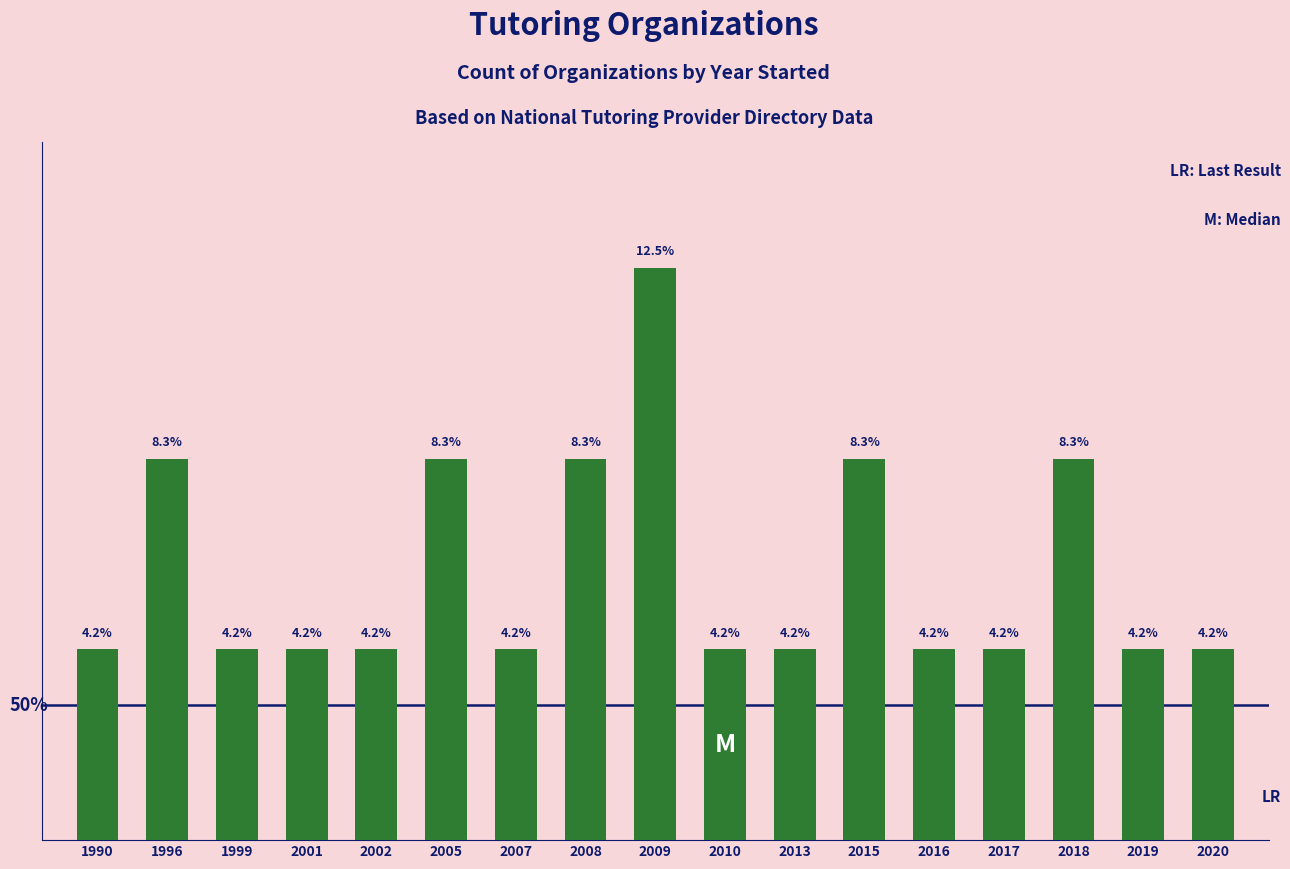

Does the chart contain stacked bars?

No